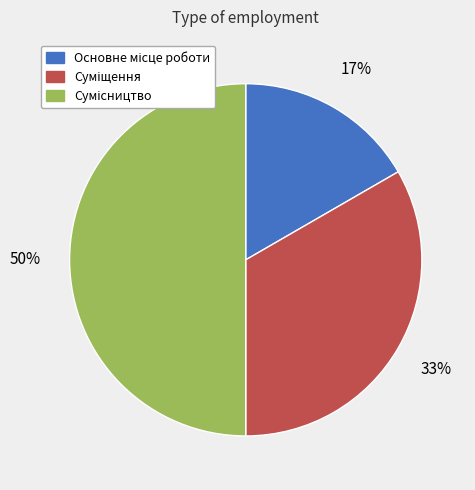

How many slices are in this pie chart?

3